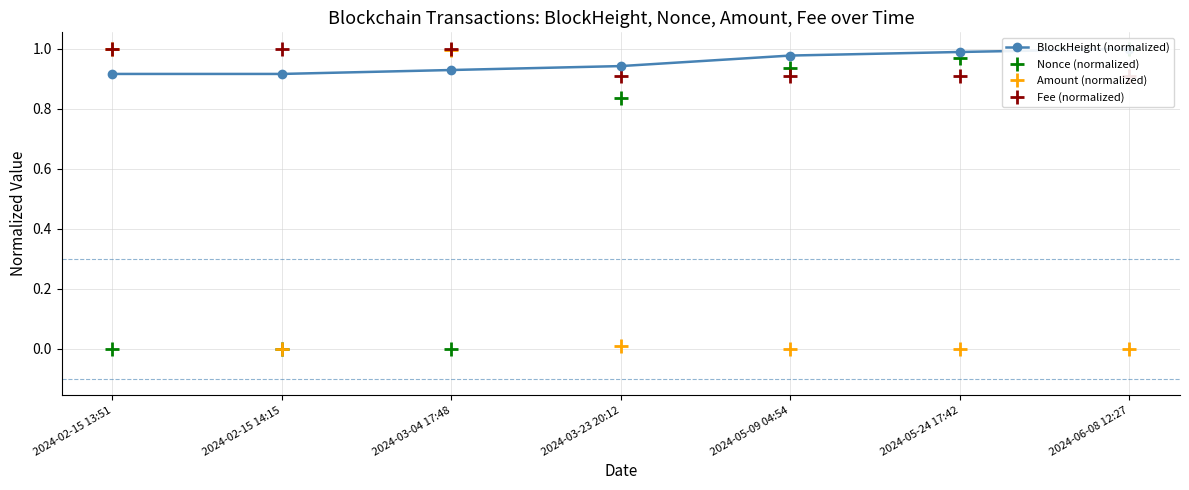

Rank the series at 2024-06-08 12:27 from lowest to highest value.

Amount (normalized), Fee (normalized), BlockHeight (normalized), Nonce (normalized)